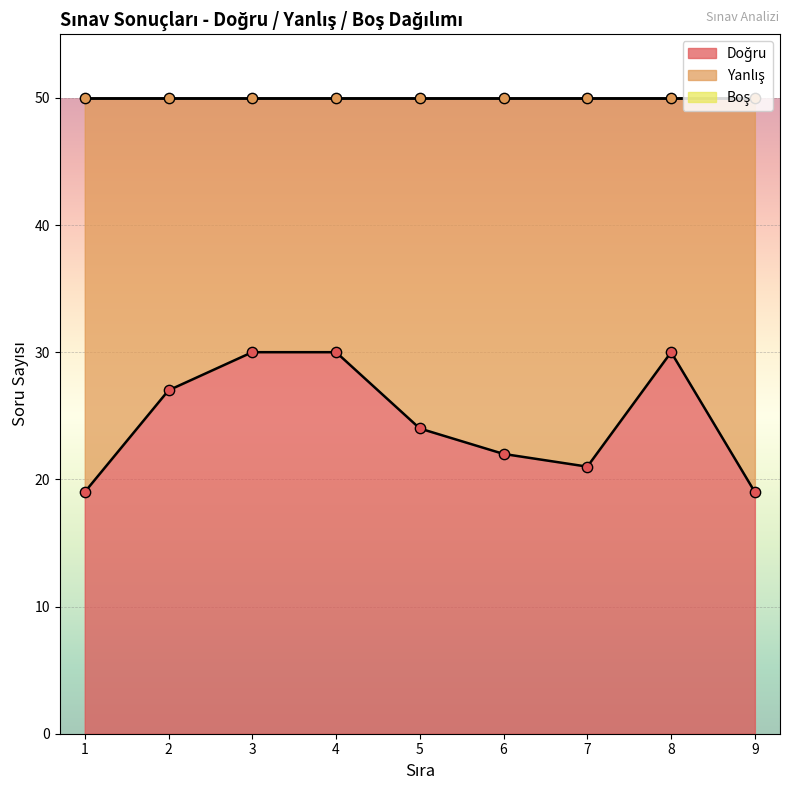

Which series has the widest spread of Y values?

Doğru